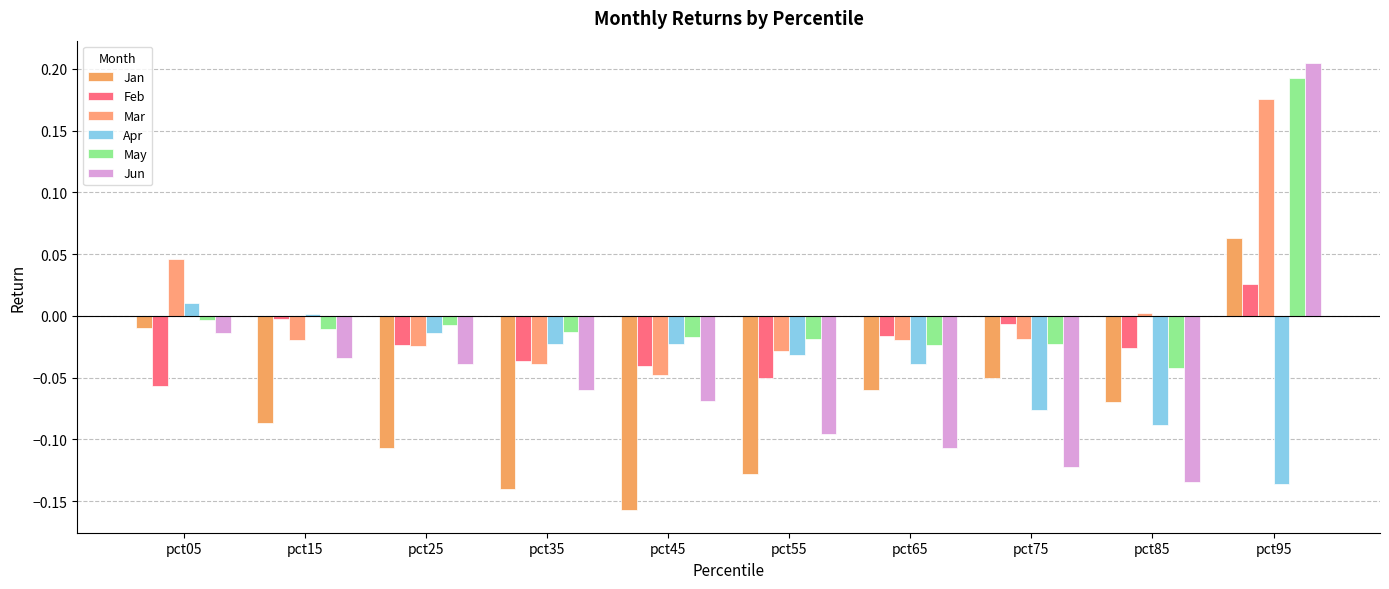

Does the chart contain stacked bars?

No